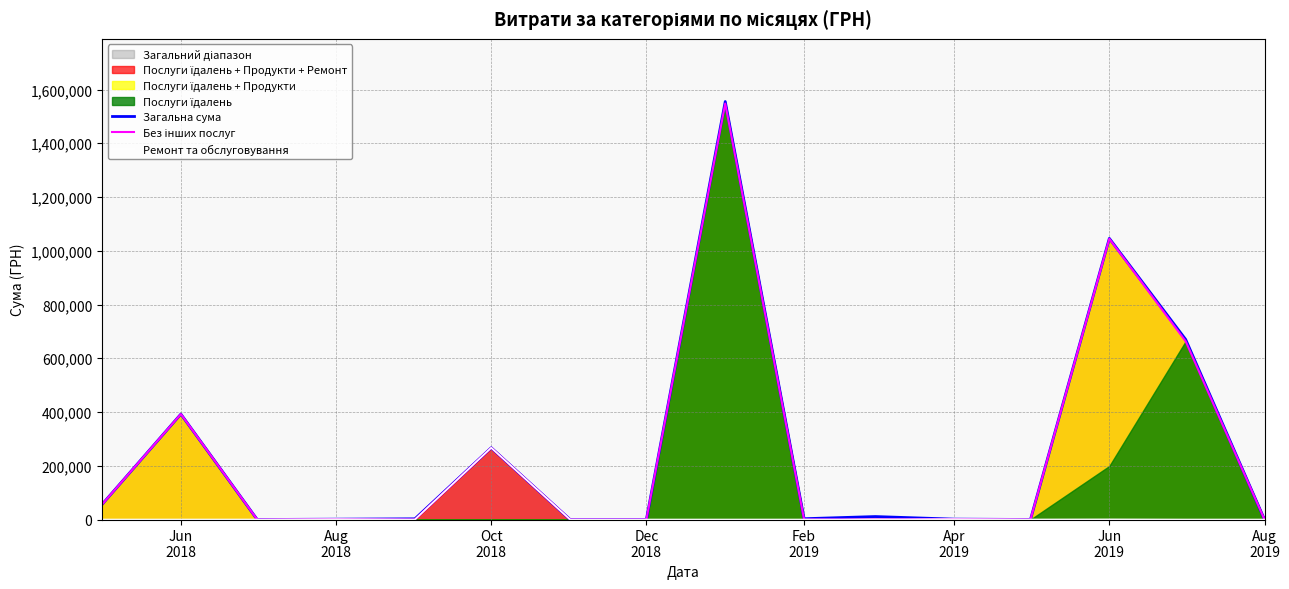

Does the chart display data point markers on the line(s)?

No